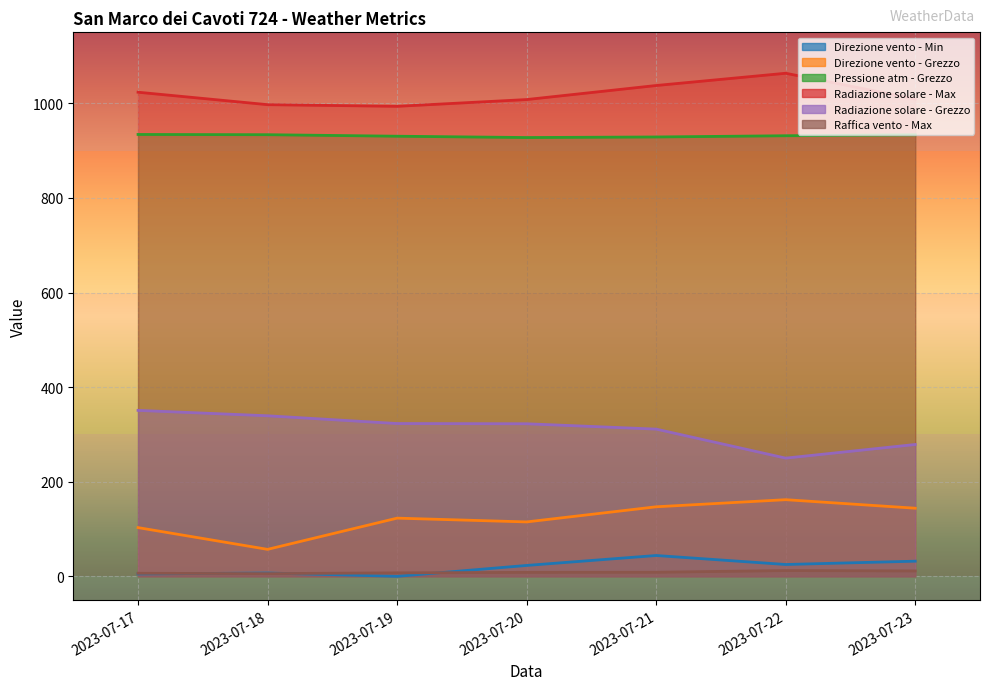

Reading left to right, list all the values displayed in this chart.

Direzione vento - Min: 2023-07-17=5.0	2023-07-18=7.0	2023-07-19=0.0	2023-07-20=23.0	2023-07-21=44.0	2023-07-22=25.0	2023-07-23=32.0
Direzione vento - Grezzo: 2023-07-17=103.0	2023-07-18=57.0	2023-07-19=123.0	2023-07-20=115.0	2023-07-21=147.0	2023-07-22=162.0	2023-07-23=144.0
Pressione atm - Grezzo: 2023-07-17=934.1	2023-07-18=933.6	2023-07-19=930.4	2023-07-20=927.6	2023-07-21=928.8	2023-07-22=931.4	2023-07-23=933.2
Radiazione solare - Max: 2023-07-17=1023.4	2023-07-18=997.1	2023-07-19=993.6	2023-07-20=1007.9	2023-07-21=1037.6	2023-07-22=1063.5	2023-07-23=1009.1
Radiazione solare - Grezzo: 2023-07-17=350.8	2023-07-18=339.4	2023-07-19=323.0	2023-07-20=322.5	2023-07-21=311.2	2023-07-22=249.9	2023-07-23=278.7
Raffica vento - Max: 2023-07-17=6.4	2023-07-18=5.7	2023-07-19=7.3	2023-07-20=8.4	2023-07-21=8.6	2023-07-22=12.2	2023-07-23=11.4